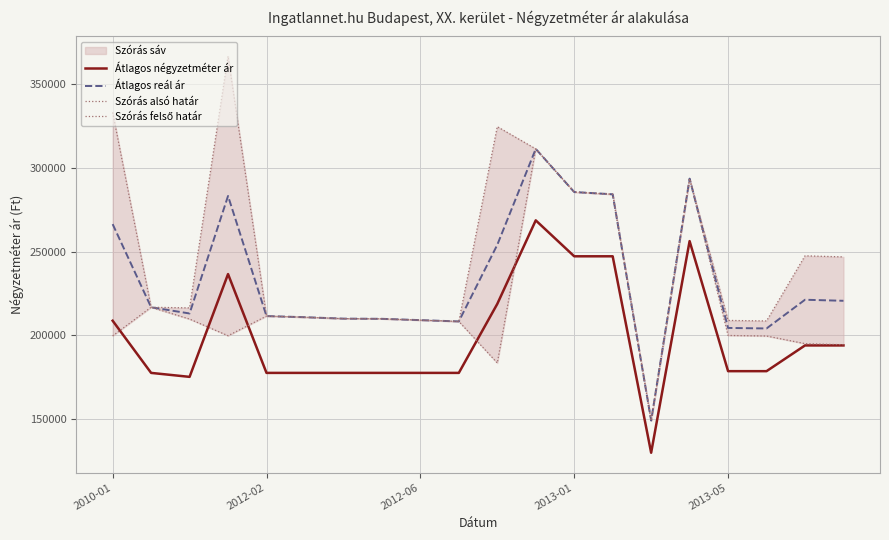

What is the maximum value for Szórás felső határ?

366436